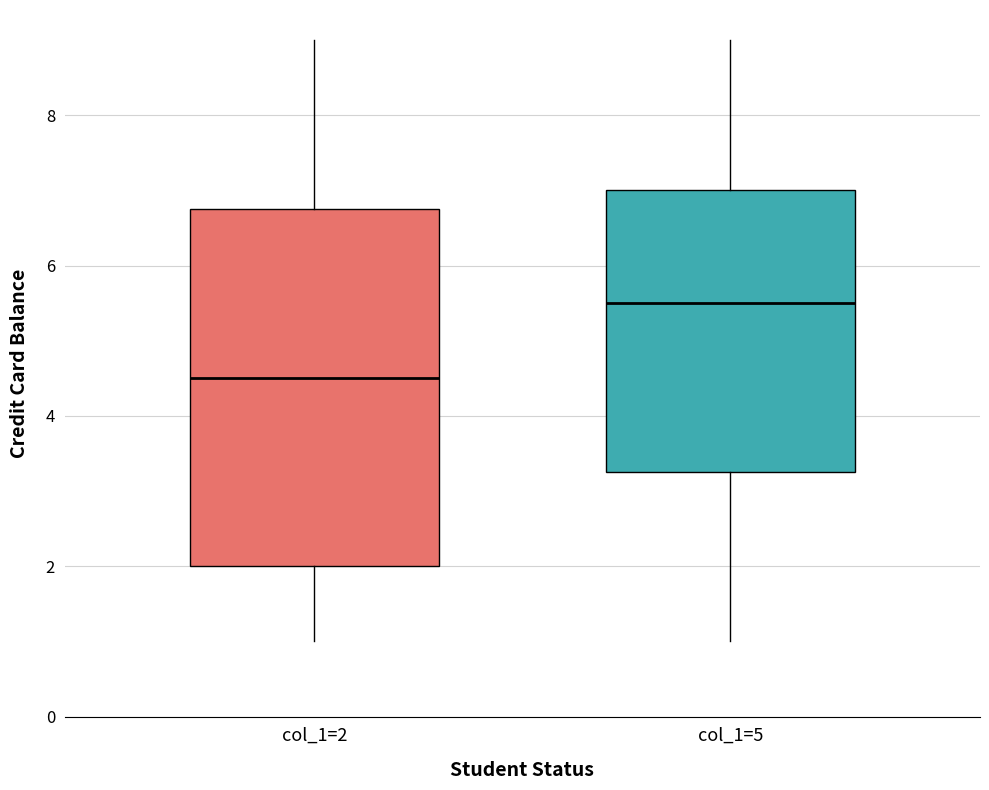

Where does the lower whisker of the box for col_1=5 end on the y-axis? The values are not printed on the chart, so give them approximately, as read against the axis.

1.0